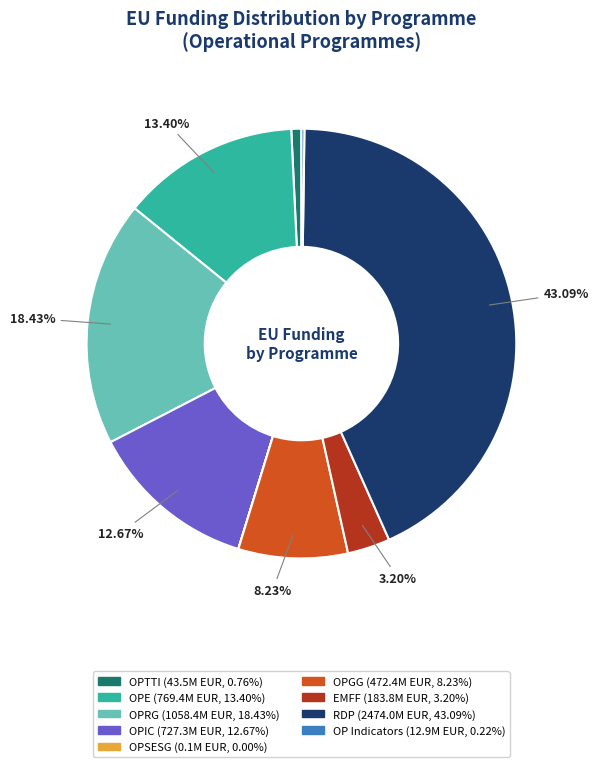

What is the total percentage of EMFF and OPRG?

21.6%